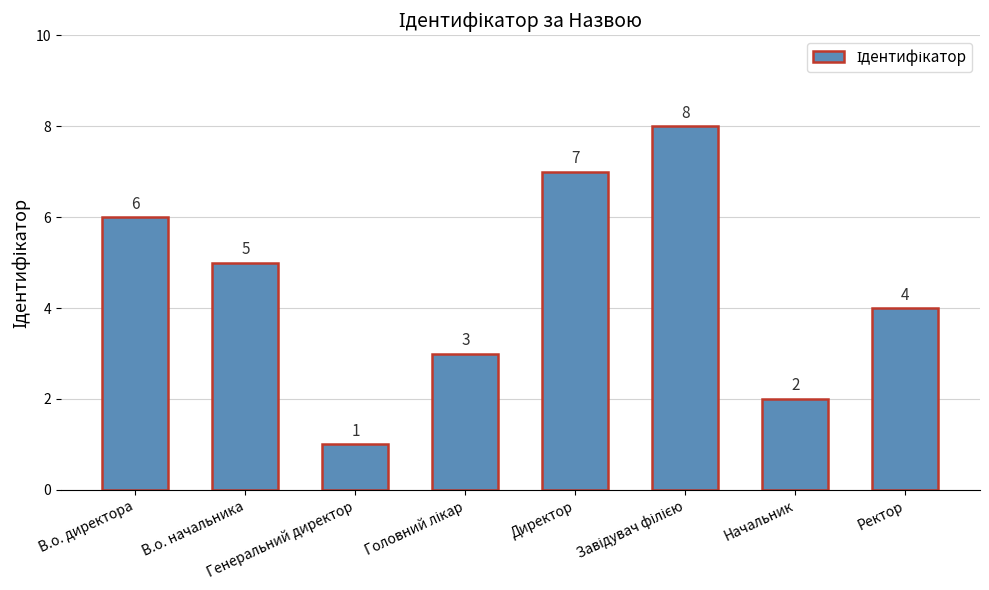

What is the value of the 4th bar from the left?

3